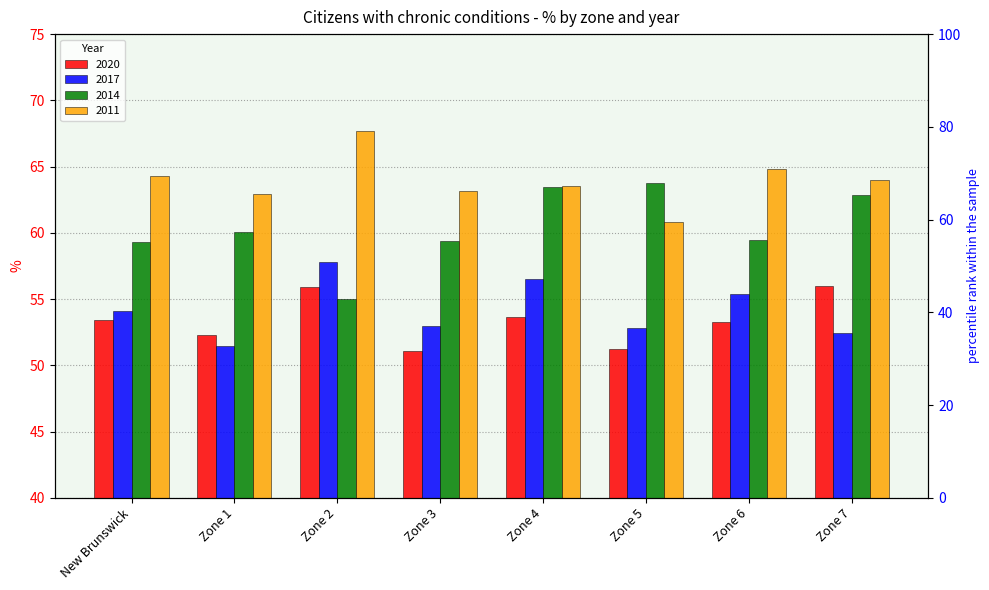

Which label corresponds to the smallest value in the chart?

Zone 3